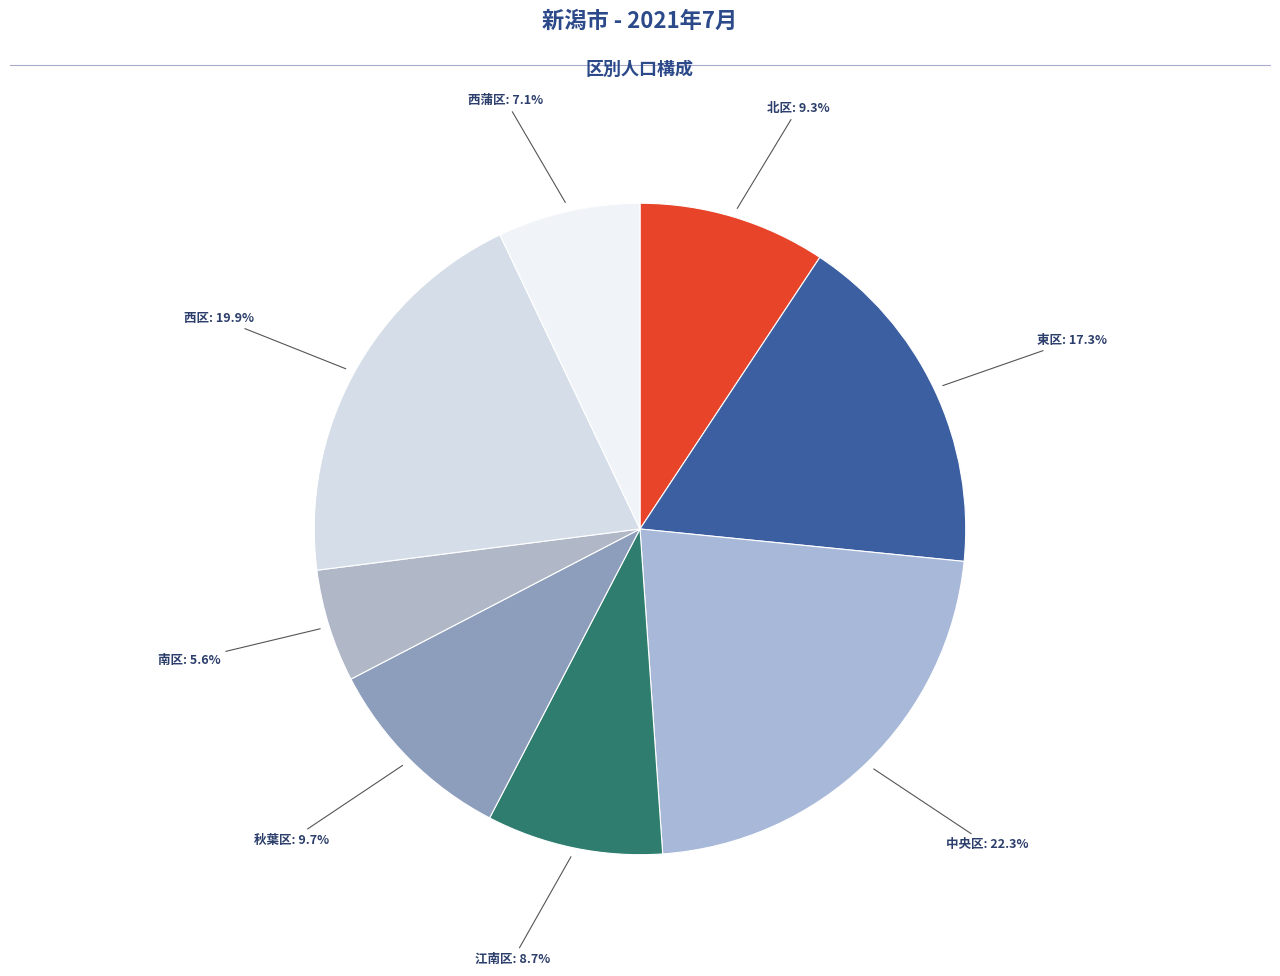

Count the number of slices in the pie.

8